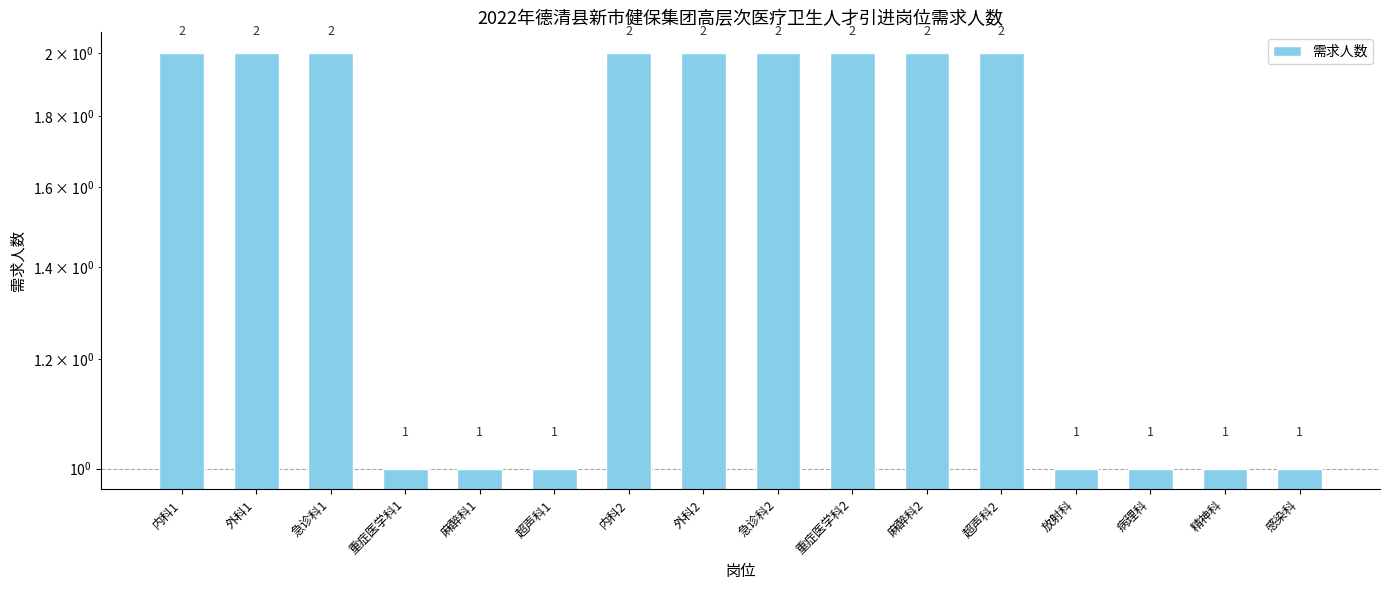

The value at 重症医学科2 is 4. True or false?

False